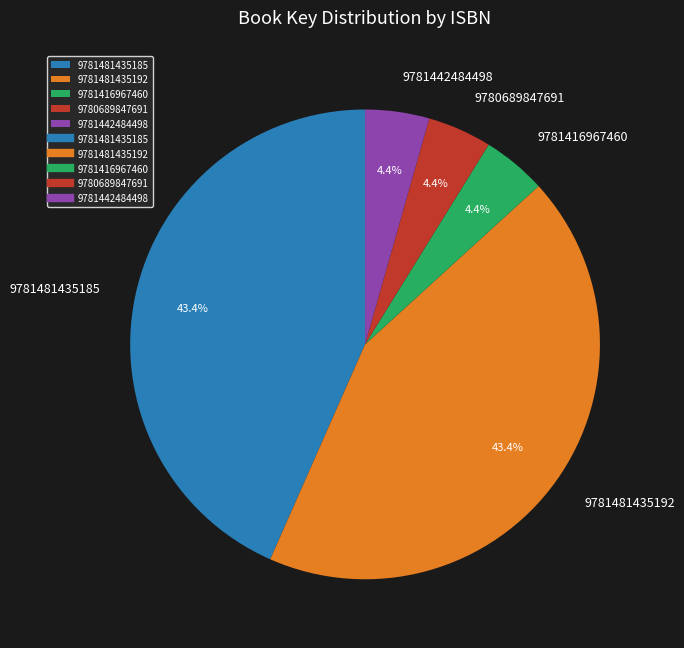

Is 9781481435185 the majority of the pie?

No